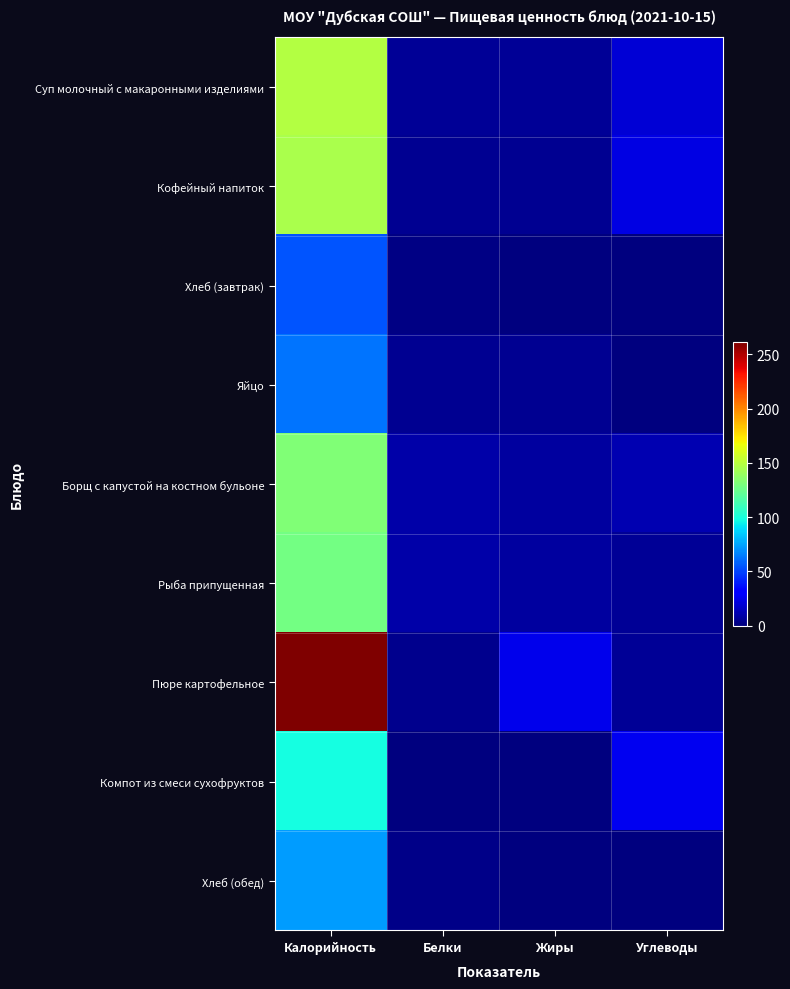

How many series are shown in this chart?

9